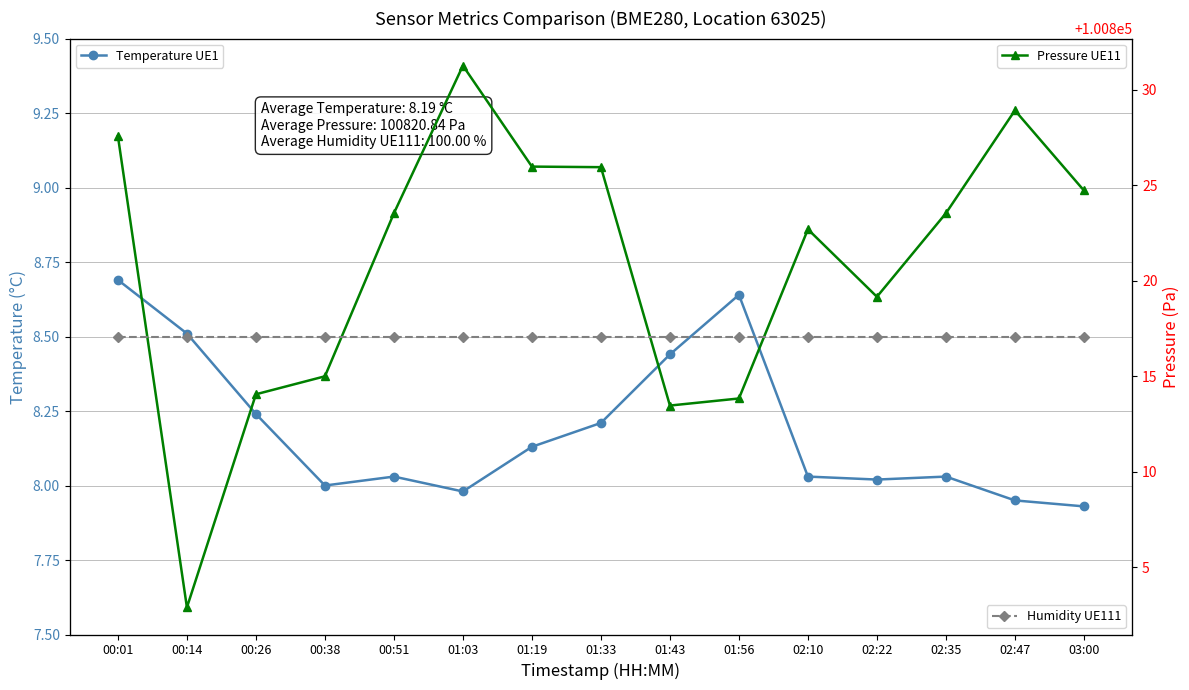

What is the label of the 1st point from the left?

00:01